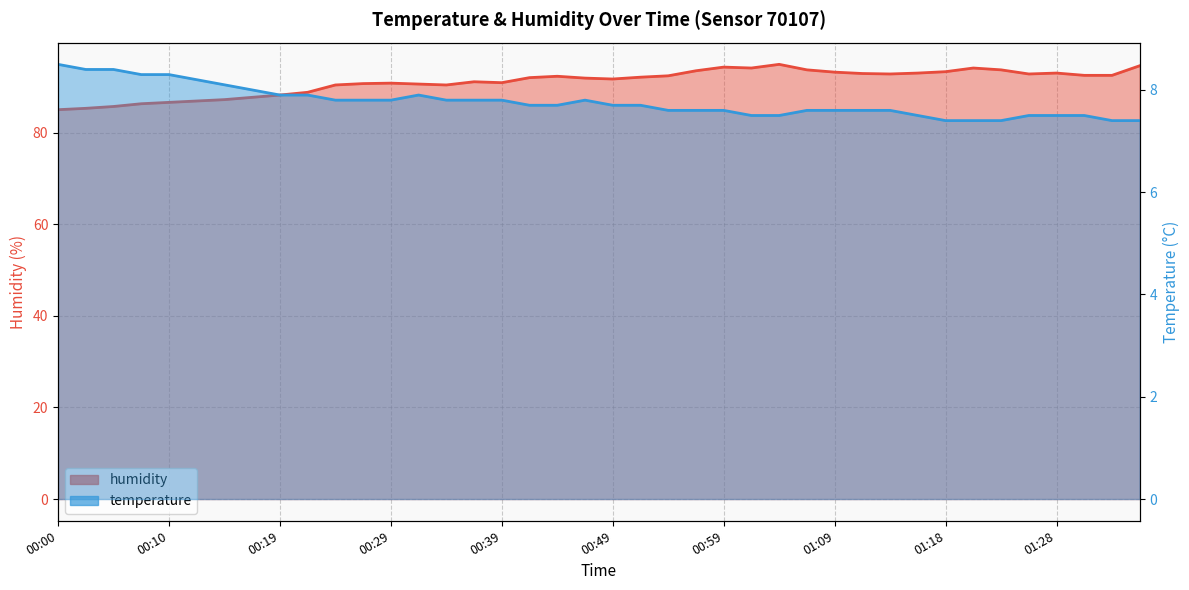

How many interior local peaks does the temperature series have?

2